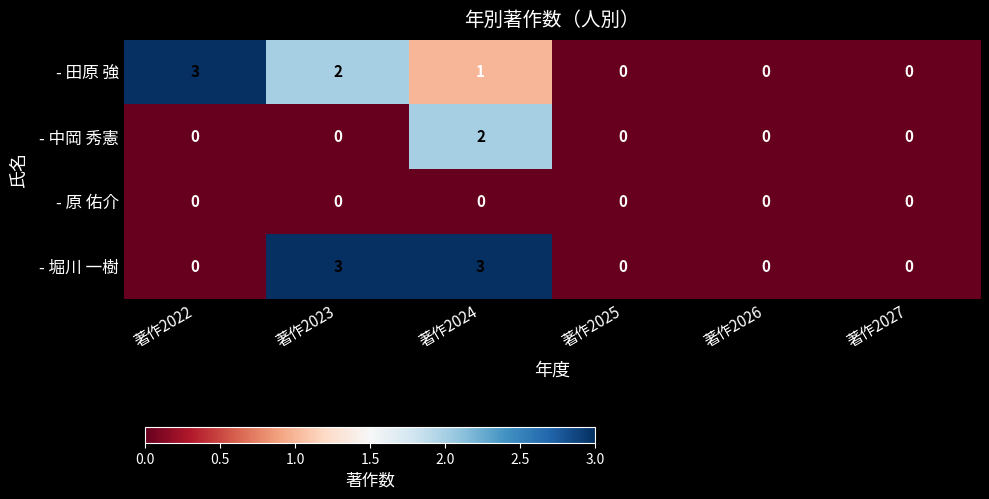

Reading right to left, list all the values displayed in this chart.

- 田原 強: 0	0	0	1	2	3
- 中岡 秀憲: 0	0	0	2	0	0
- 原 佑介: 0	0	0	0	0	0
- 堀川 一樹: 0	0	0	3	3	0